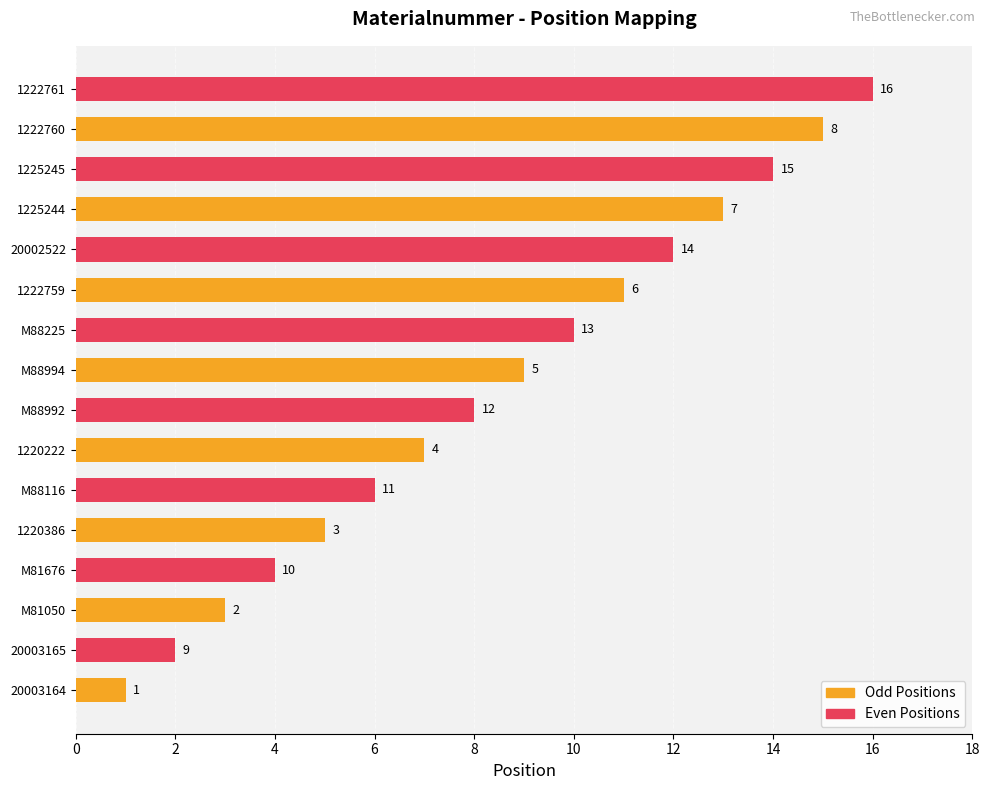

Count the Odd Positions values in the range 5 to 13.

5